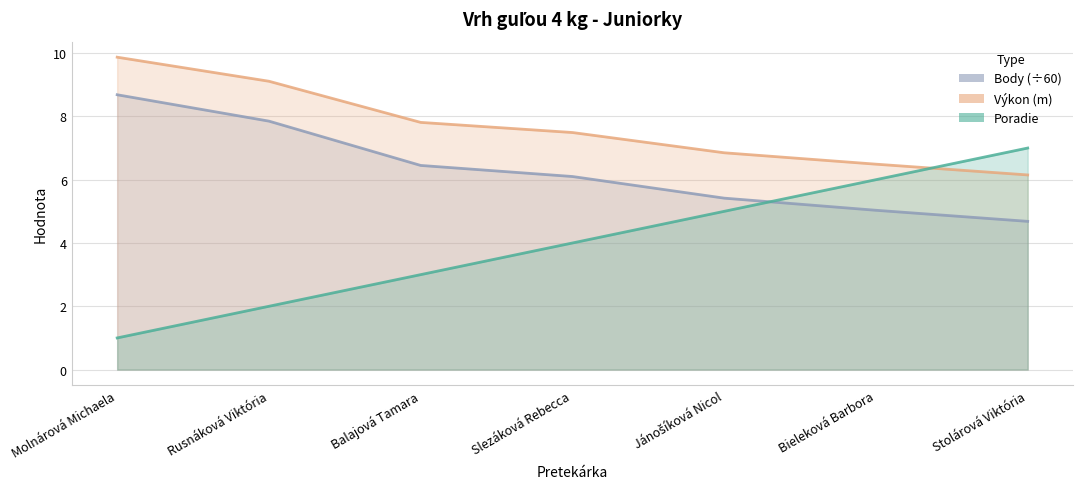

Is the value of Body at Rusnáková Viktória greater than the value of Výkon at Rusnáková Viktória?

No